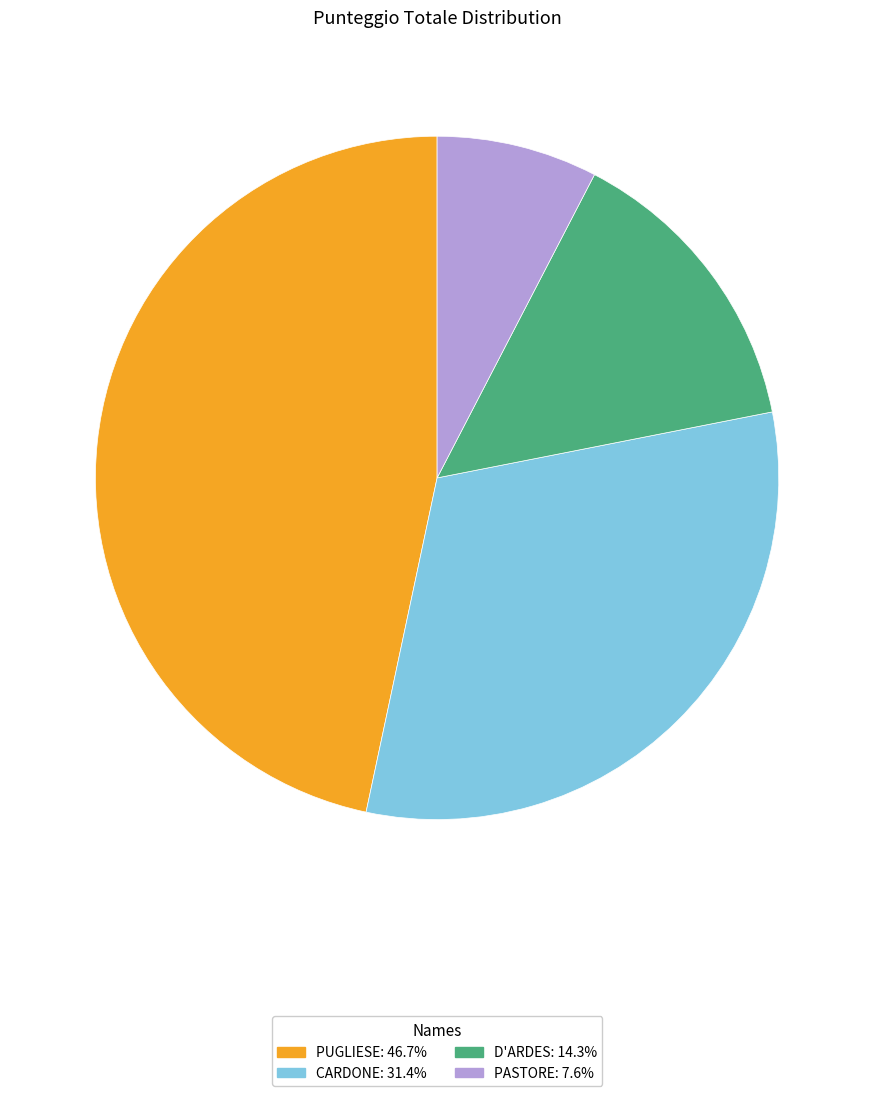

Is it true that D'ARDES is 14% of the pie?

True